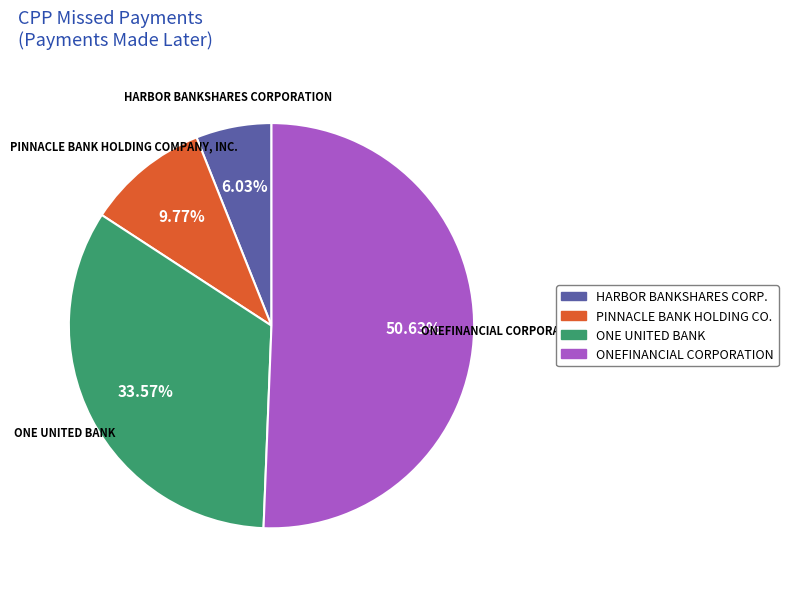

To the nearest percent, what is the difference between the largest and smallest slice percentages?

45%